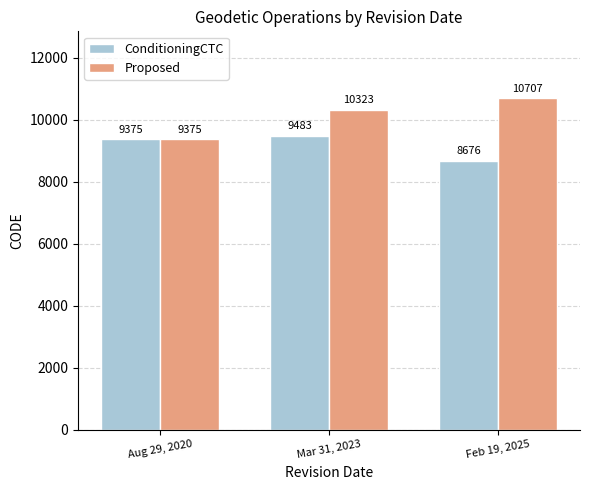

What is the minimum value shown in the chart?

8676